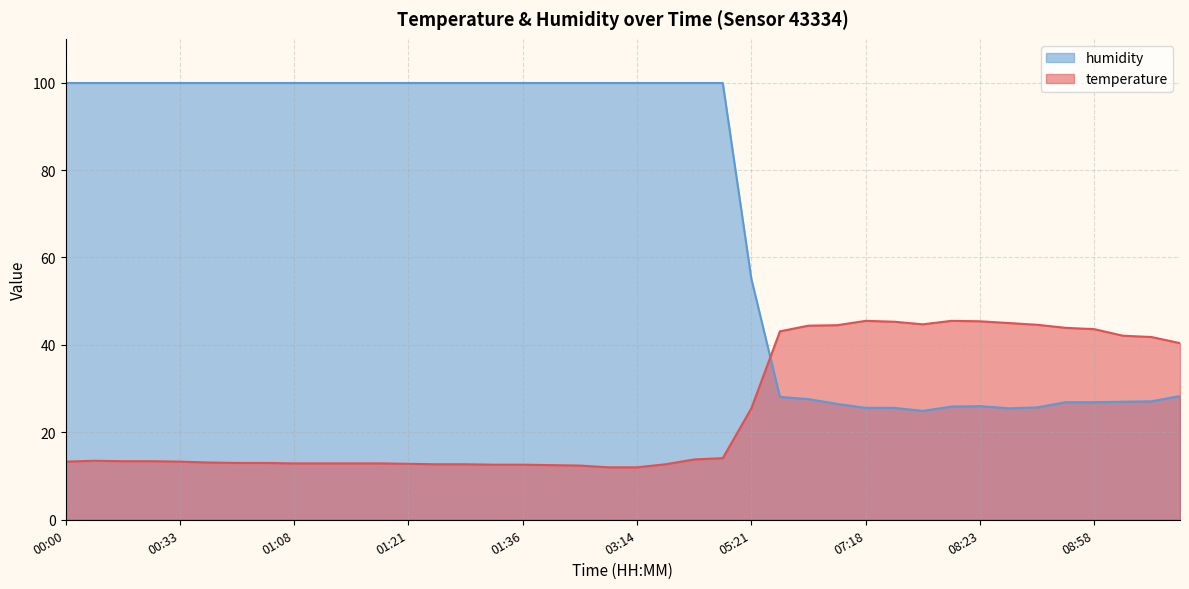

Does the chart have visible grid lines?

Yes